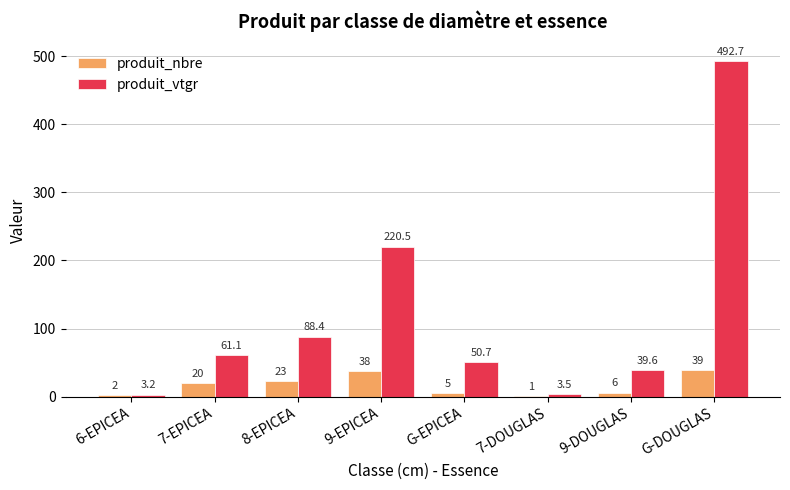

The value of produit_vtgr at 9-DOUGLAS is 39.6. True or false?

True